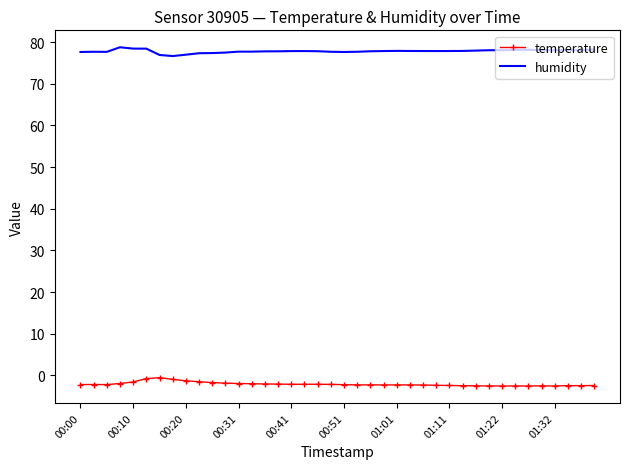

True or false: humidity and temperature intersect in this chart.

False